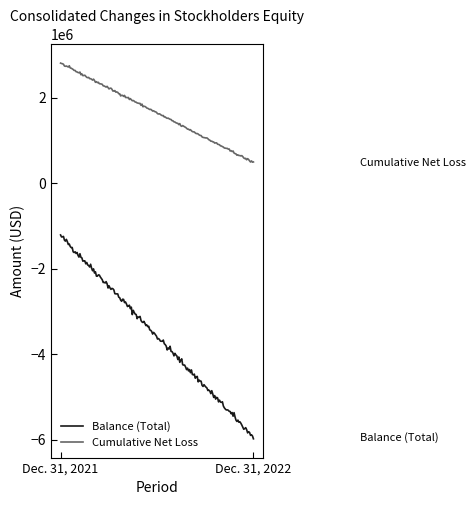

What is the lowest value of the Cumulative Net Loss series?

488125.1